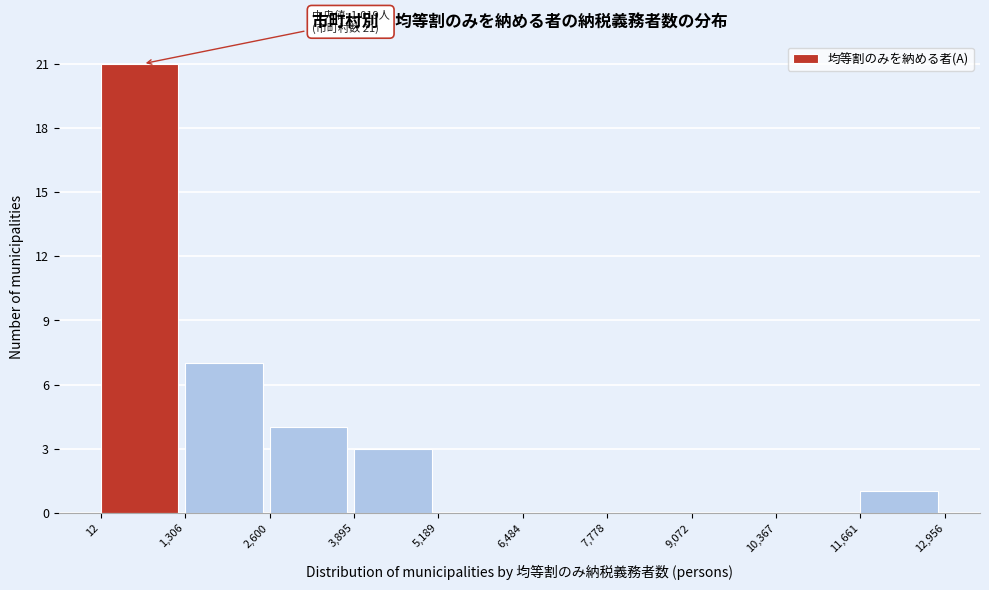

Over which range of the x-axis is the bar tallest?

12 to 1,306